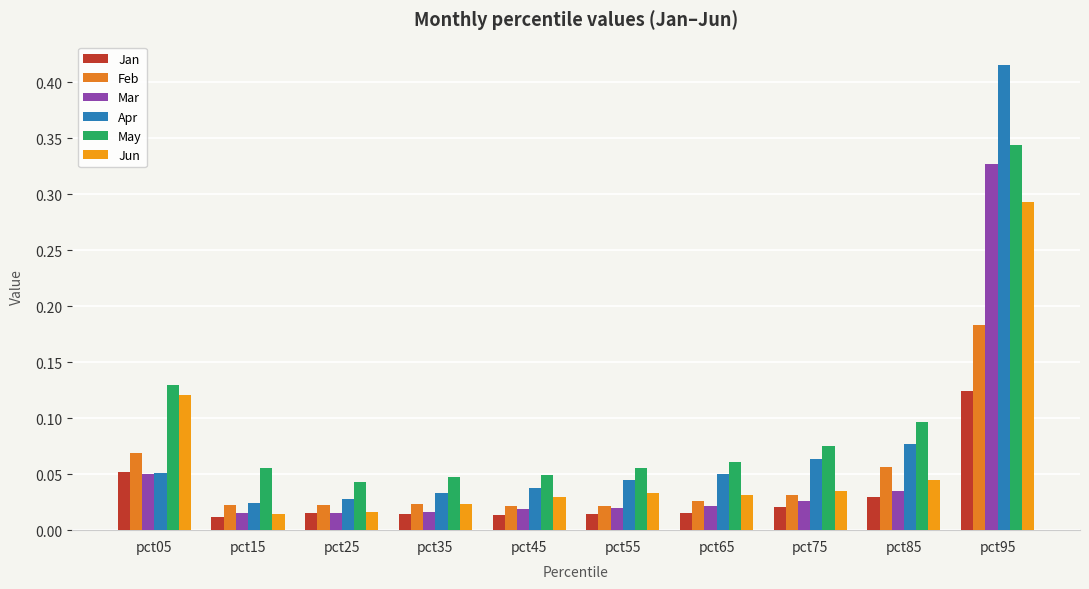

What is the average value of the Jun series?

0.1